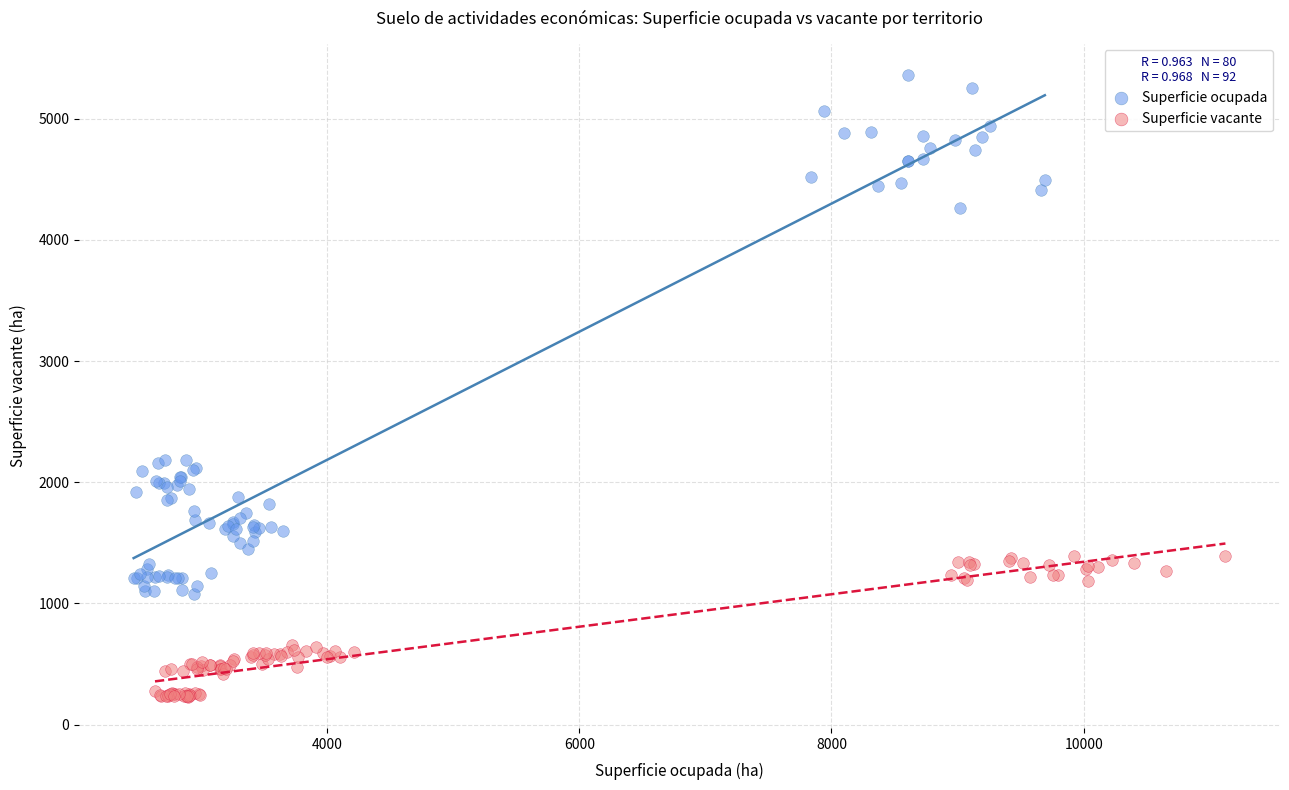

Which series contains the highest Y value?

Superficie ocupada